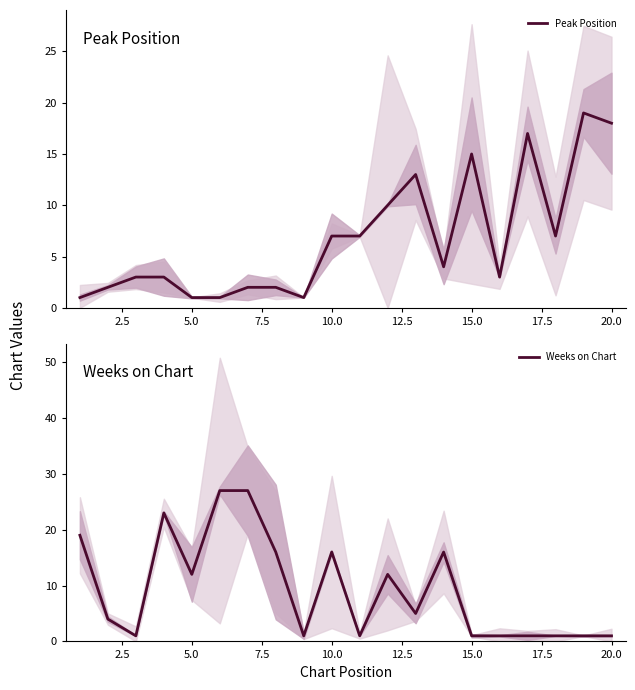

How many distinct data groups are displayed?

2